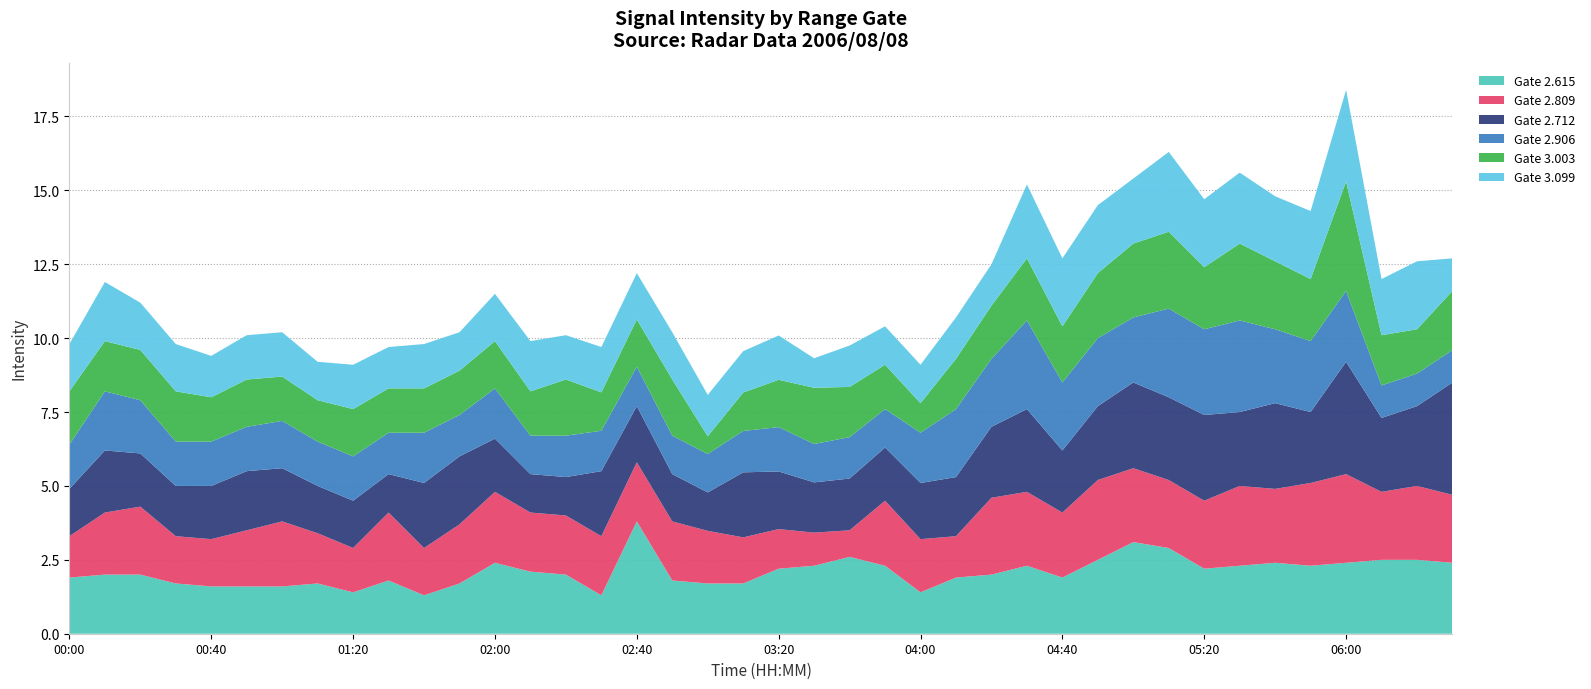

What is the highest value of the Gate 2.615 series?

3.8